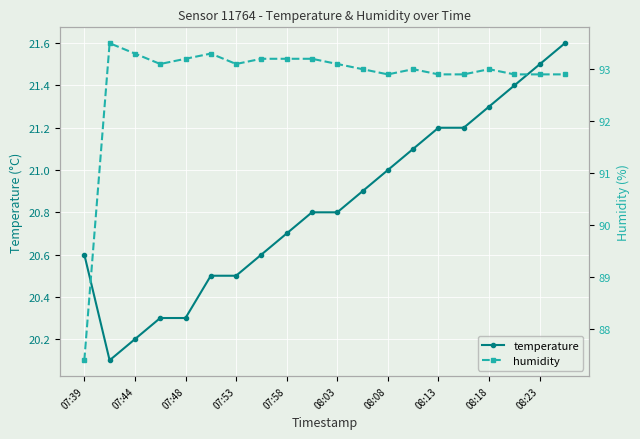

Reading left to right, extract all data points from this chart.

temperature: 20.6	20.1	20.2	20.3	20.3	20.5	20.5	20.6	20.7	20.8	20.8	20.9	21.0	21.1	21.2	21.2	21.3	21.4	21.5	21.6
humidity: 87.4	93.5	93.3	93.1	93.2	93.3	93.1	93.2	93.2	93.2	93.1	93.0	92.9	93.0	92.9	92.9	93.0	92.9	92.9	92.9